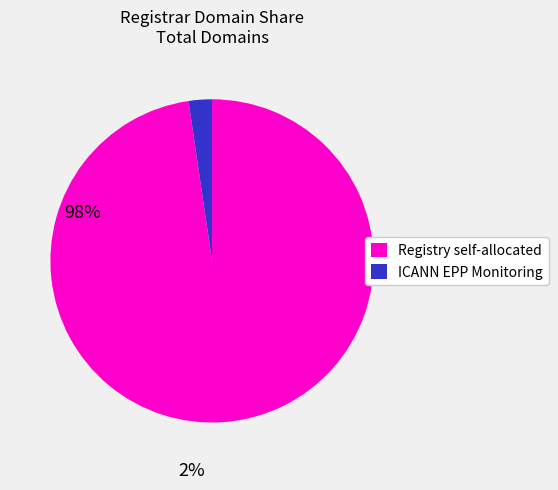

Is there a majority slice in this chart?

Yes